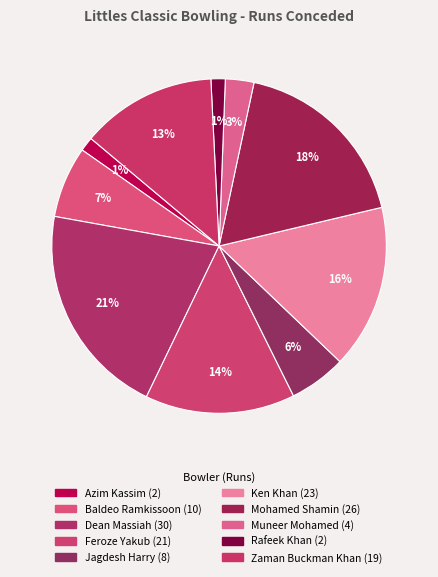

How many slices are in this pie chart?

10